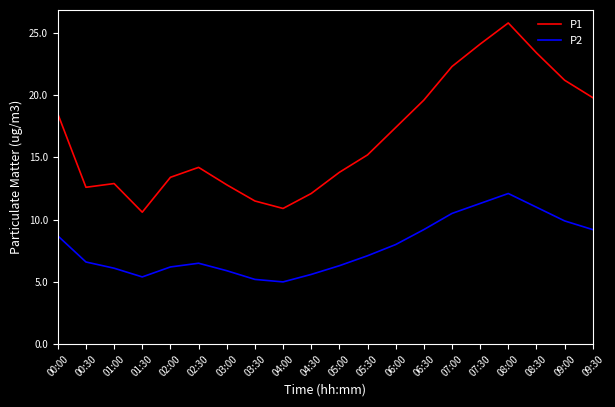

True or false: P2 and P1 cross at least once.

False